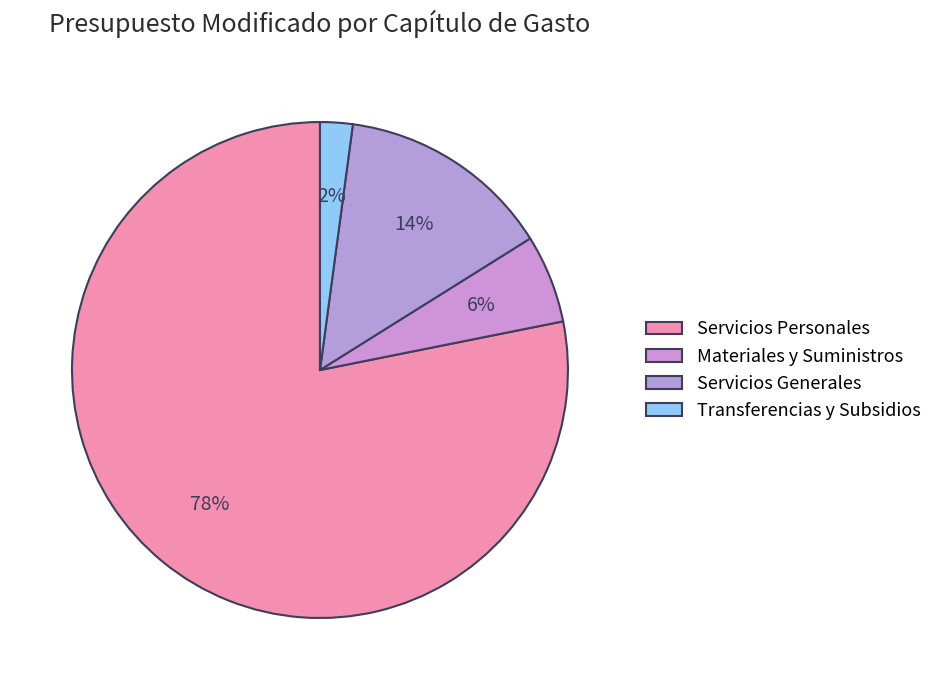

How many slices are in this pie chart?

4